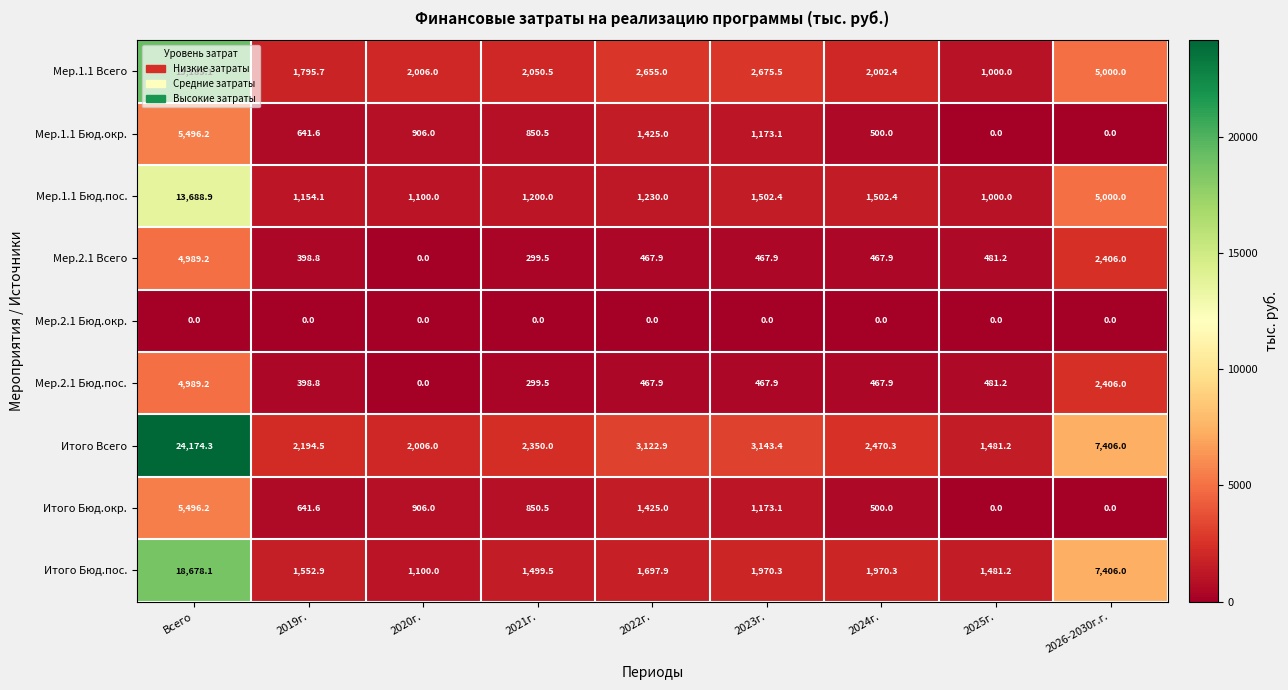

What is the sum of all Мер.1.1 Бюд.пос. values?

27377.8